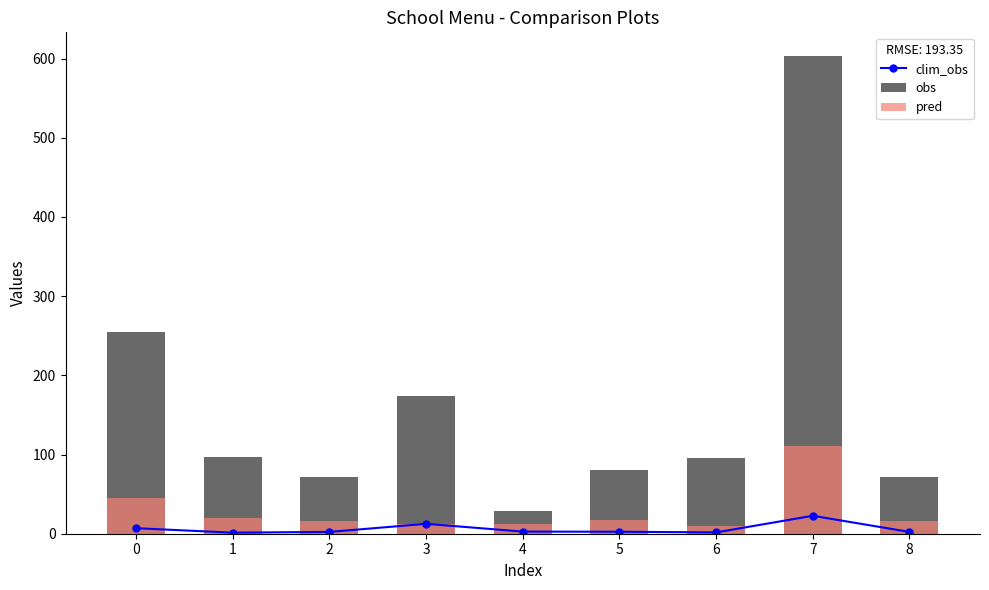

The value of pred at 6 is 9.2. True or false?

True